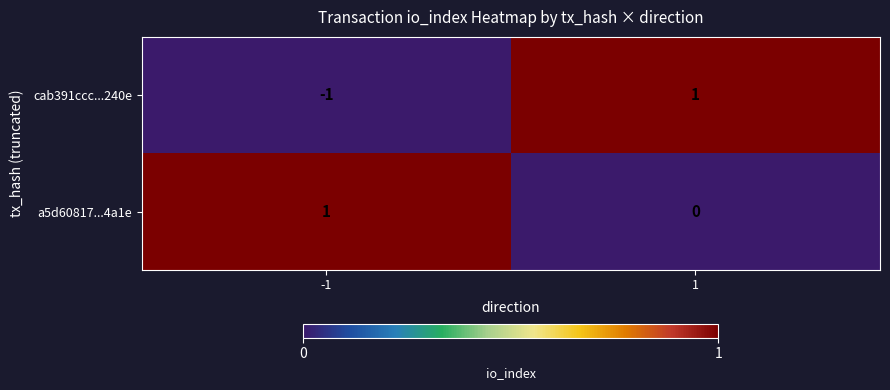

At -1, list the series in order from smallest to largest.

cab391ccc...240e, a5d60817...4a1e